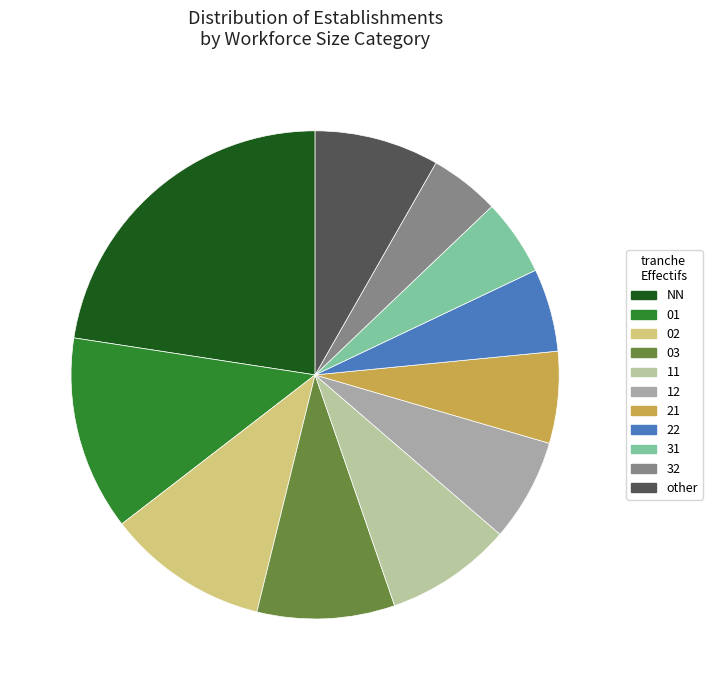

How many segments does this pie chart have?

11